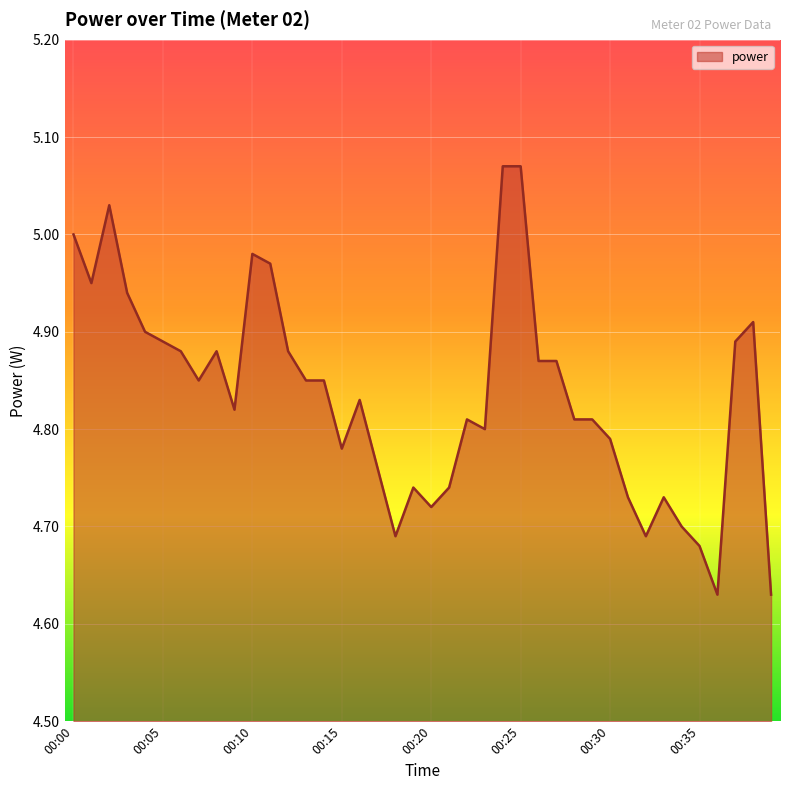

What is the difference between the maximum and minimum values?

0.4